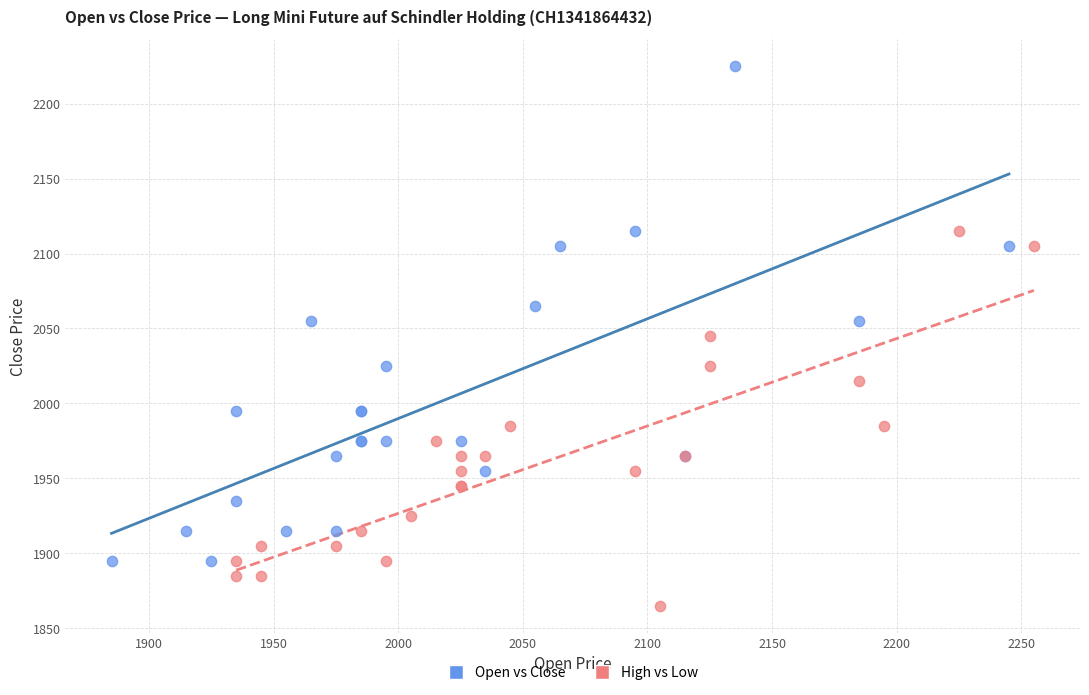

What are all the series names shown in the legend?

Open vs Close, High vs Low